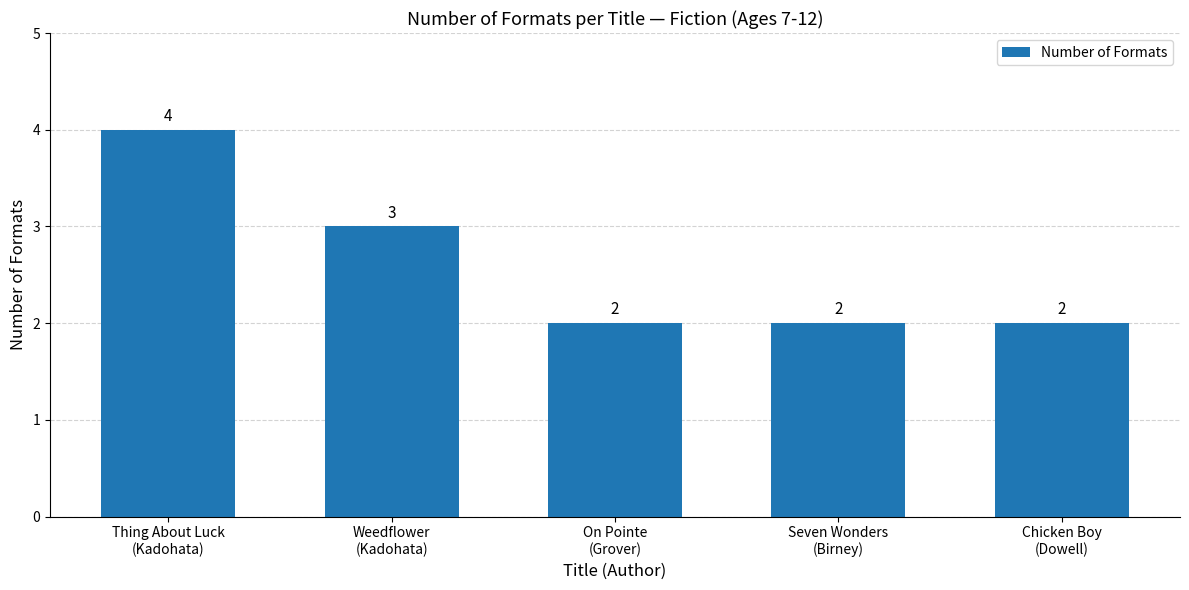

How many values are between 2 and 3?

4